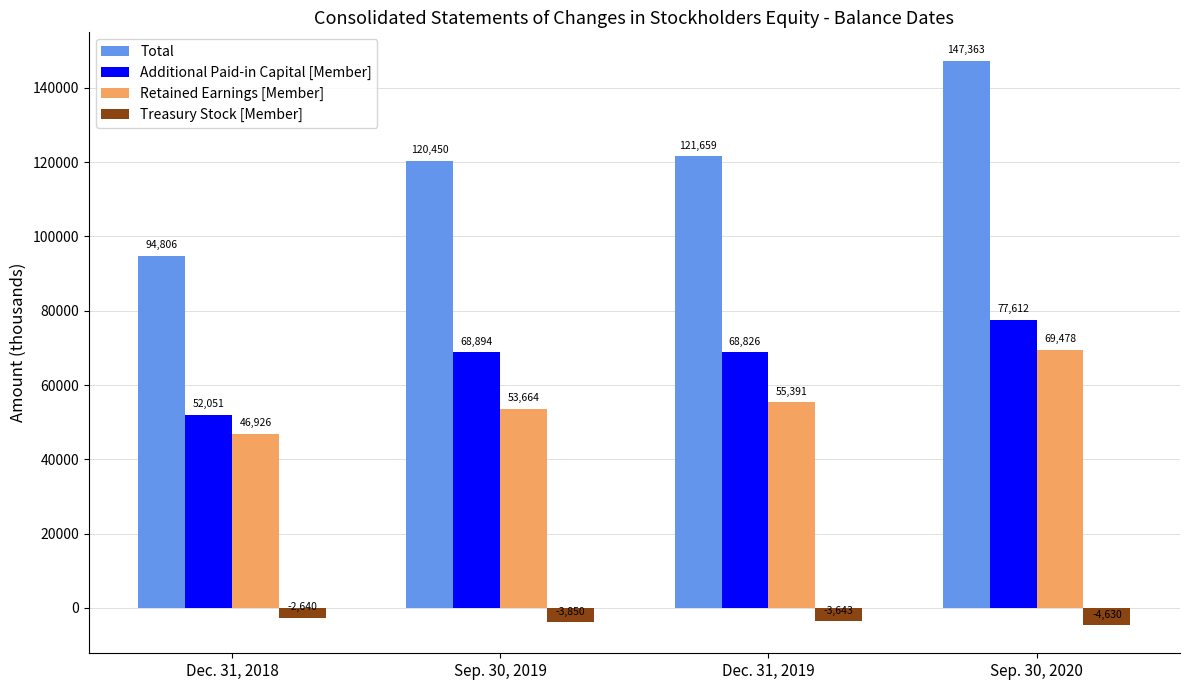

Is it true that Total equals 94806 at Dec. 31, 2018?

True